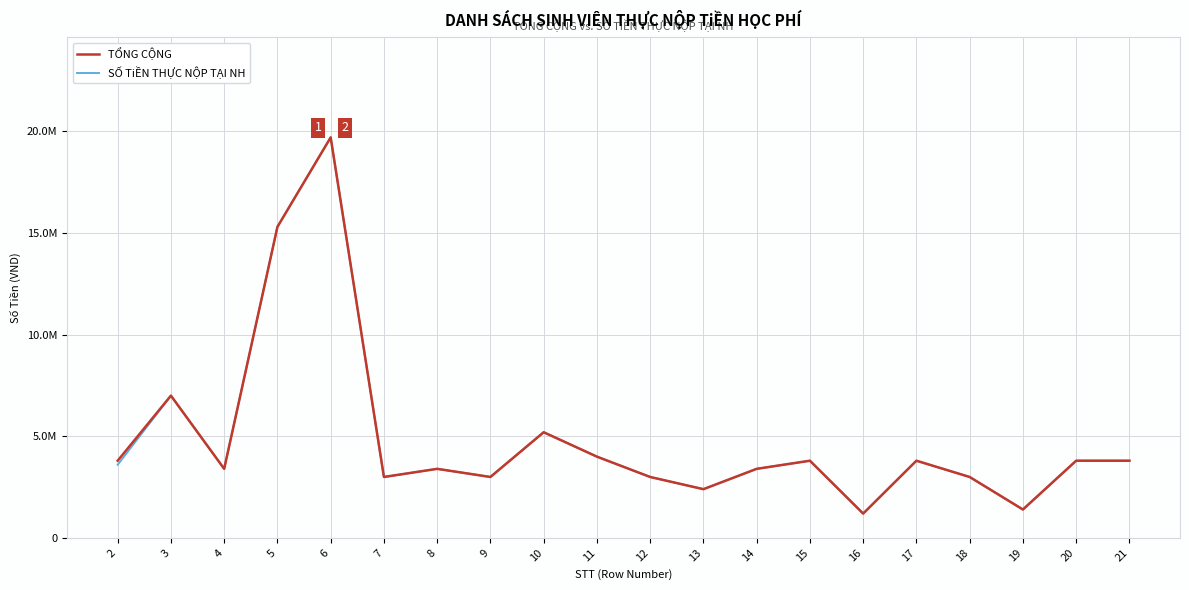

Rank the series at 20 from lowest to highest value.

TỔNG CỘNG, SỐ TiỀN THỰC NỘP TẠI NH